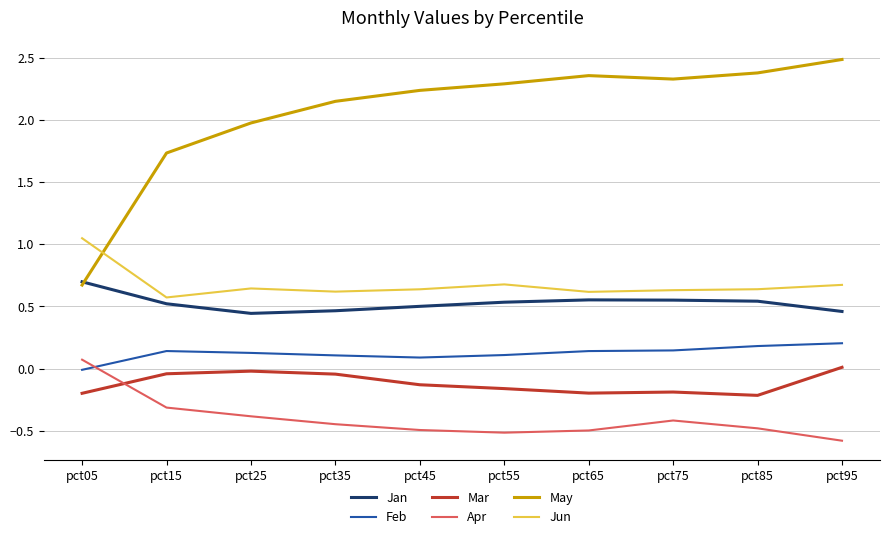

What is the sum of all Feb values?

1.2